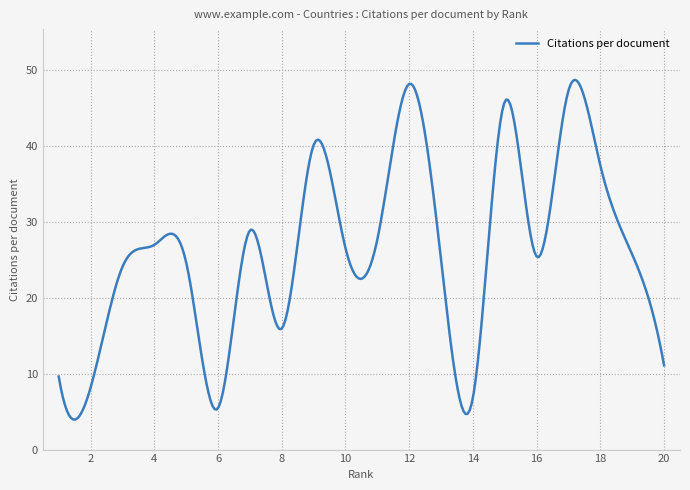

What is the difference between the maximum and minimum values?

44.7